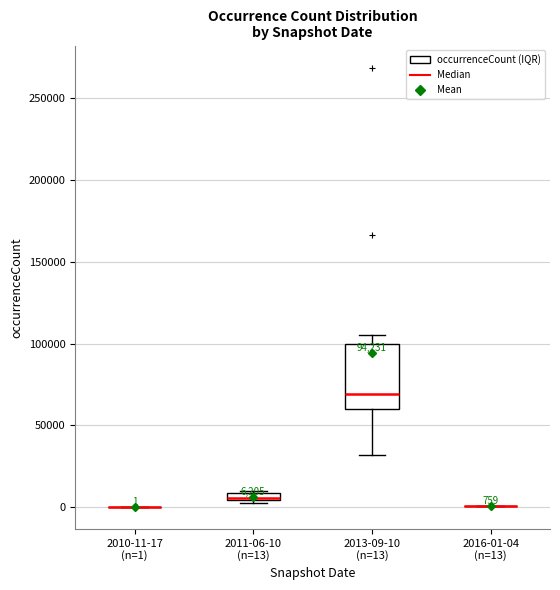

Which box is the tallest, from its lower edge to its upper edge?

2013-09-10 (n=13)